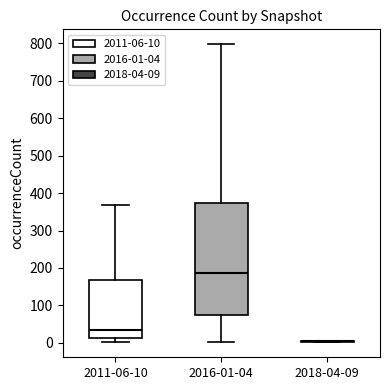

Where does the lower whisker of the box for 2016-01-04 end on the y-axis? The values are not printed on the chart, so give them approximately, as read against the axis.

0